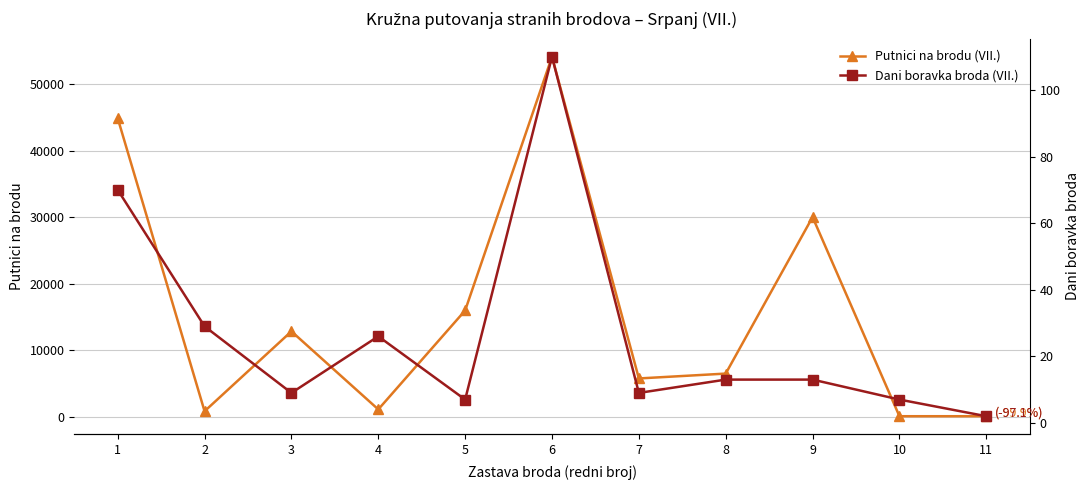

What is the value of the Putnici na brodu (VII.) point at the 7th from the left?

5726